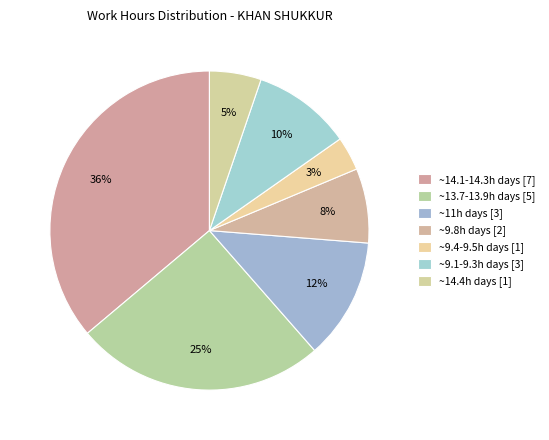

How many slices are in this pie chart?

7